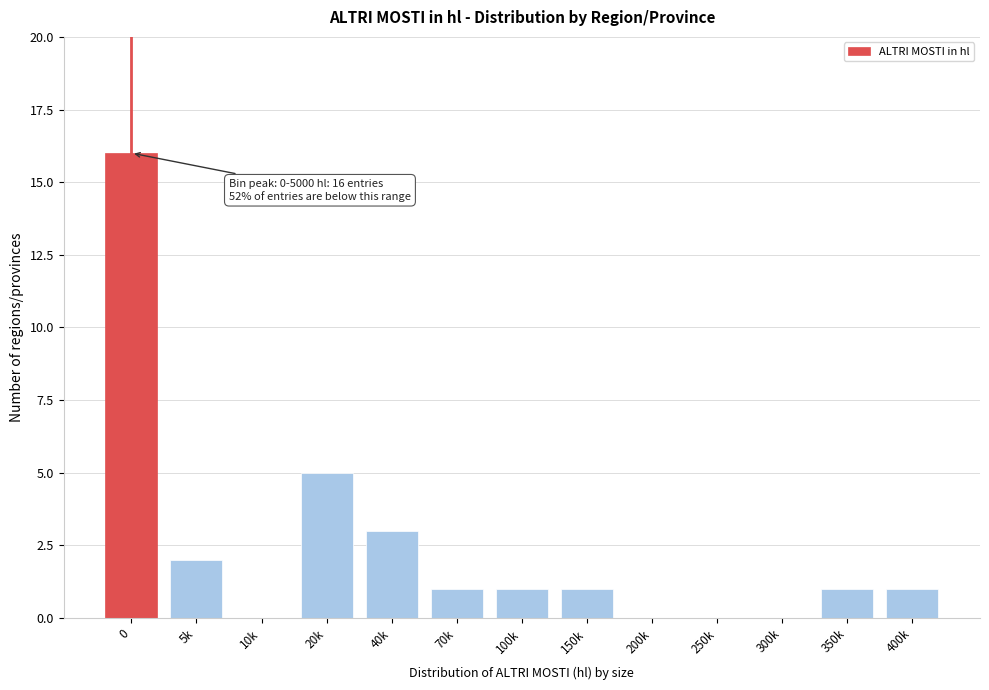

Reading left to right, what are all the values shown in this chart?

0=16	5k=2	10k=0	20k=5	40k=3	70k=1	100k=1	150k=1	200k=0	250k=0	300k=0	350k=1	400k=1